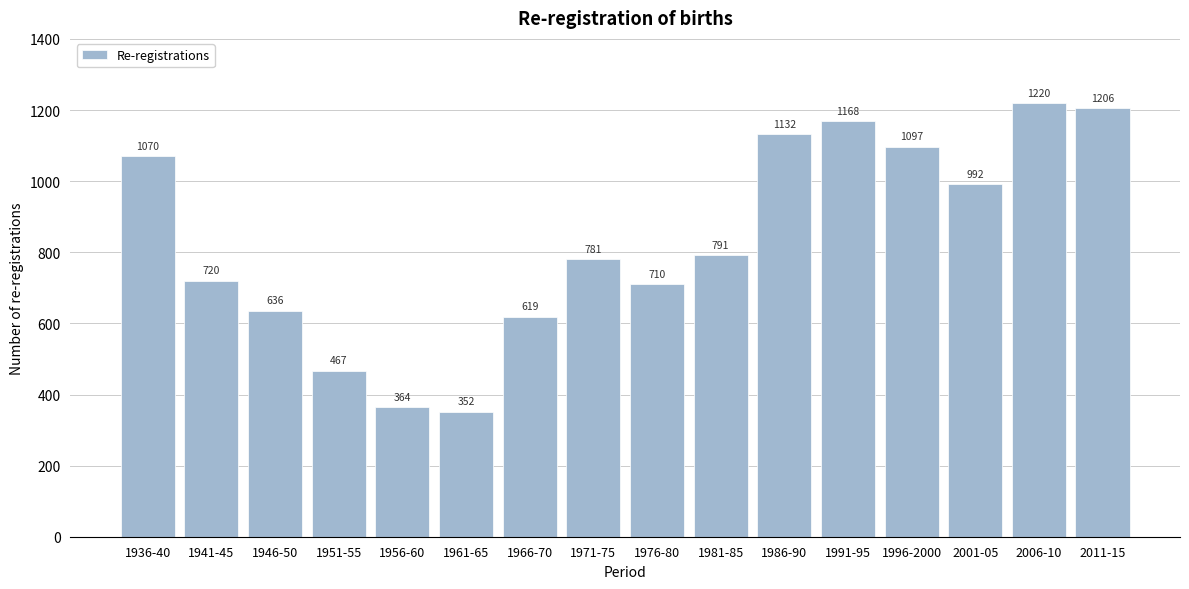

Reading left to right, list all the values displayed in this chart.

1936-40=1070	1941-45=720	1946-50=636	1951-55=467	1956-60=364	1961-65=352	1966-70=619	1971-75=781	1976-80=710	1981-85=791	1986-90=1132	1991-95=1168	1996-2000=1097	2001-05=992	2006-10=1220	2011-15=1206